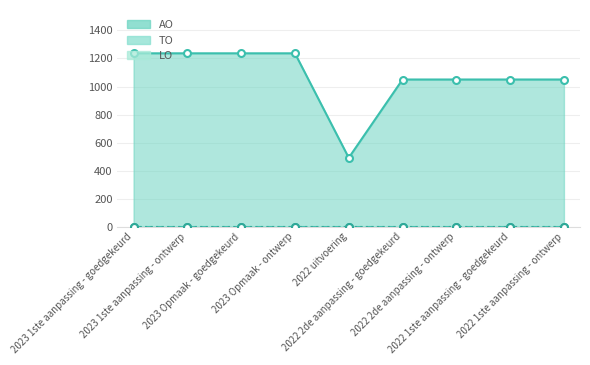

What is the total value across all series at 2022 2de aanpassing - goedgekeurd?

1050